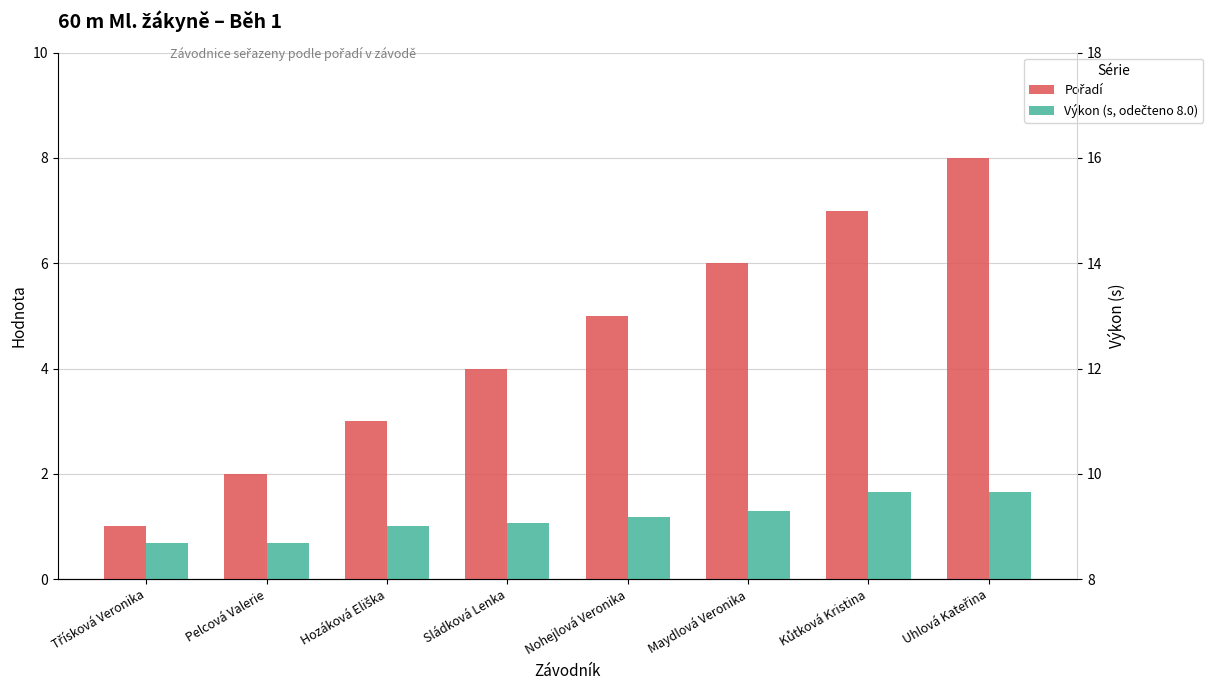

List the series in order of their overall mean, lowest first.

Výkon (s, odečteno 8.0), Pořadí